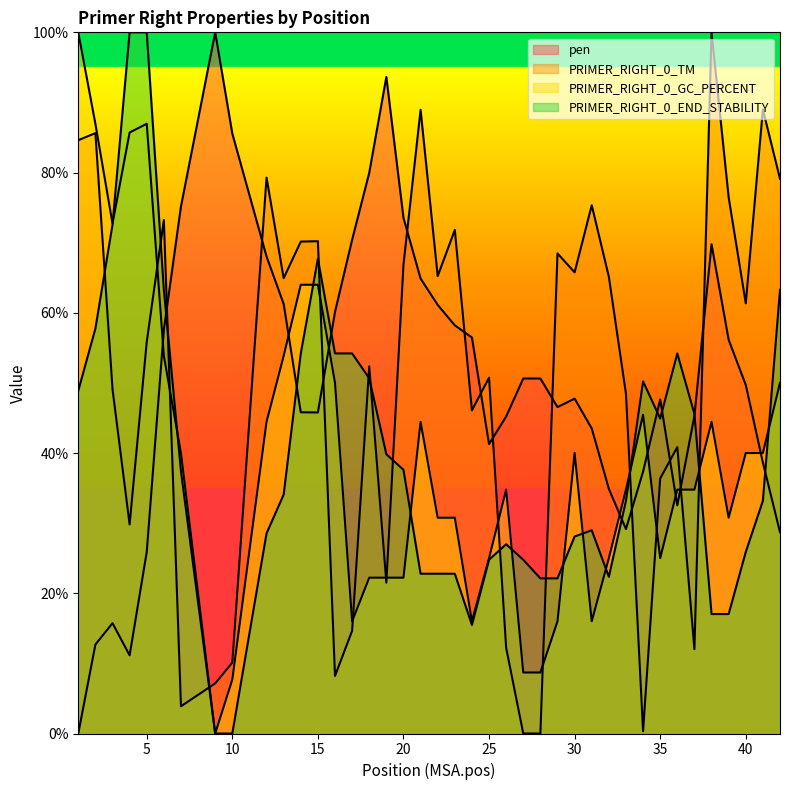

At how many categories does at least one series exceed 72?

19